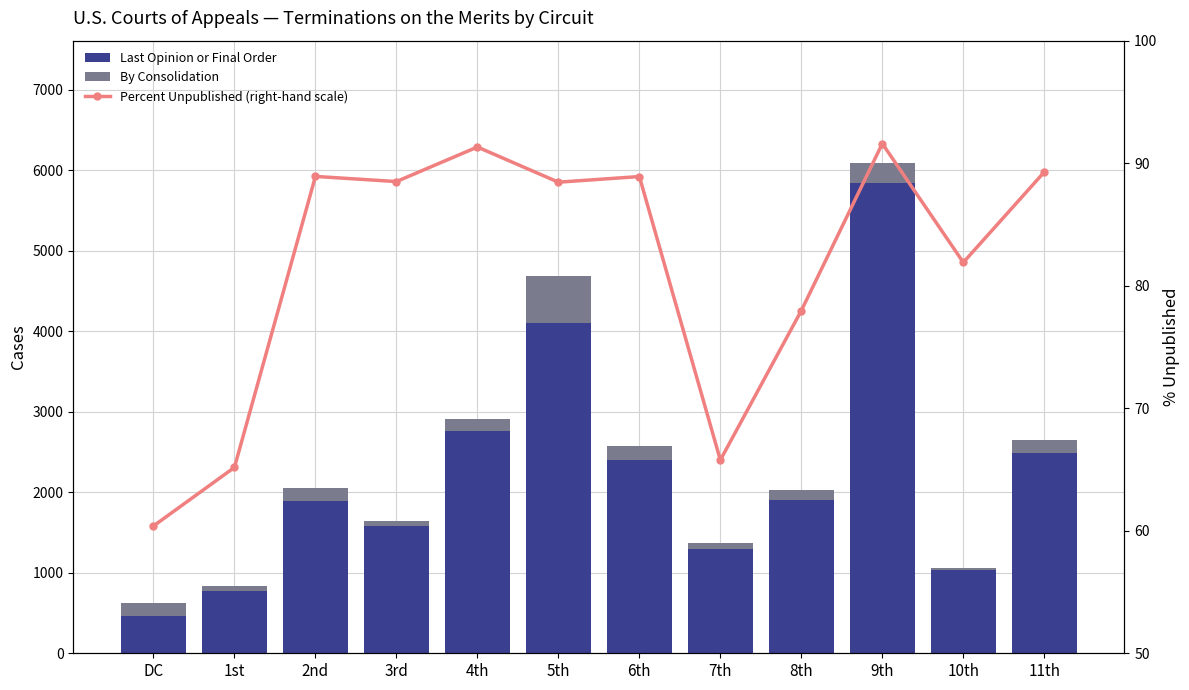

What is the spread (max minus min) of values at 9th?

5753.4